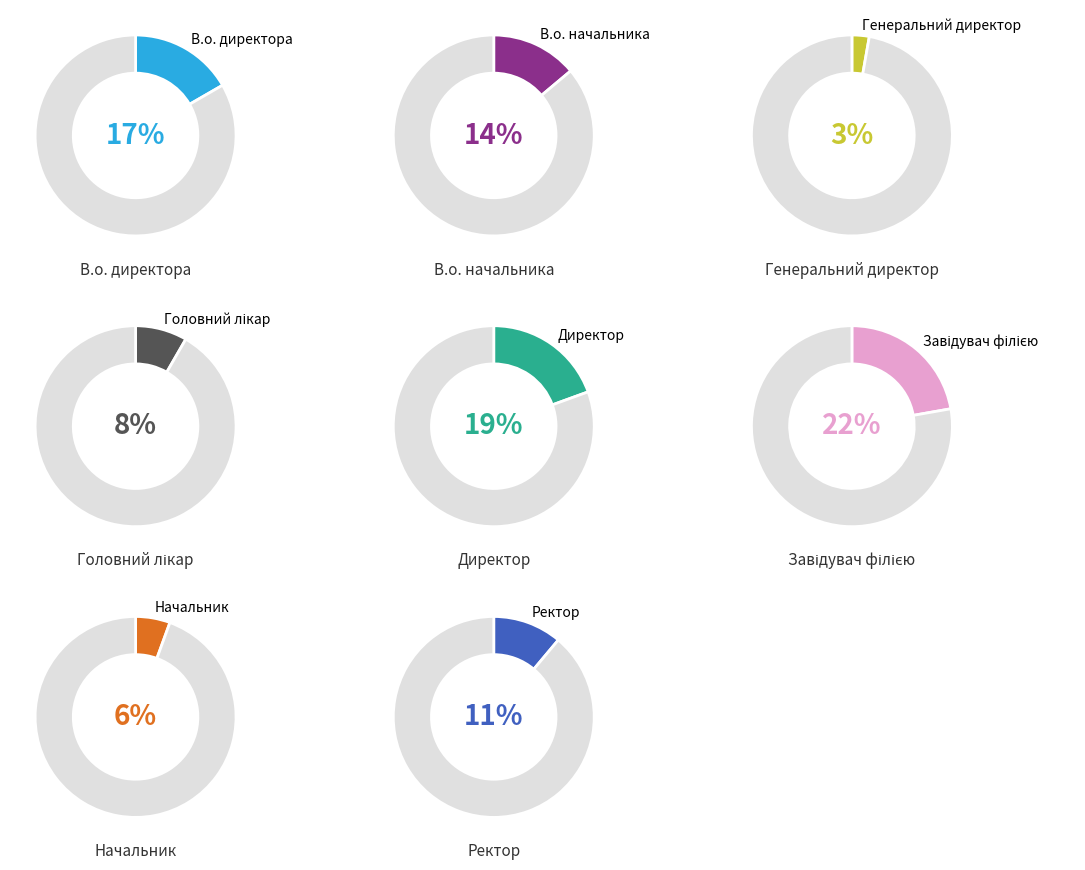

How many segments does this pie chart have?

8